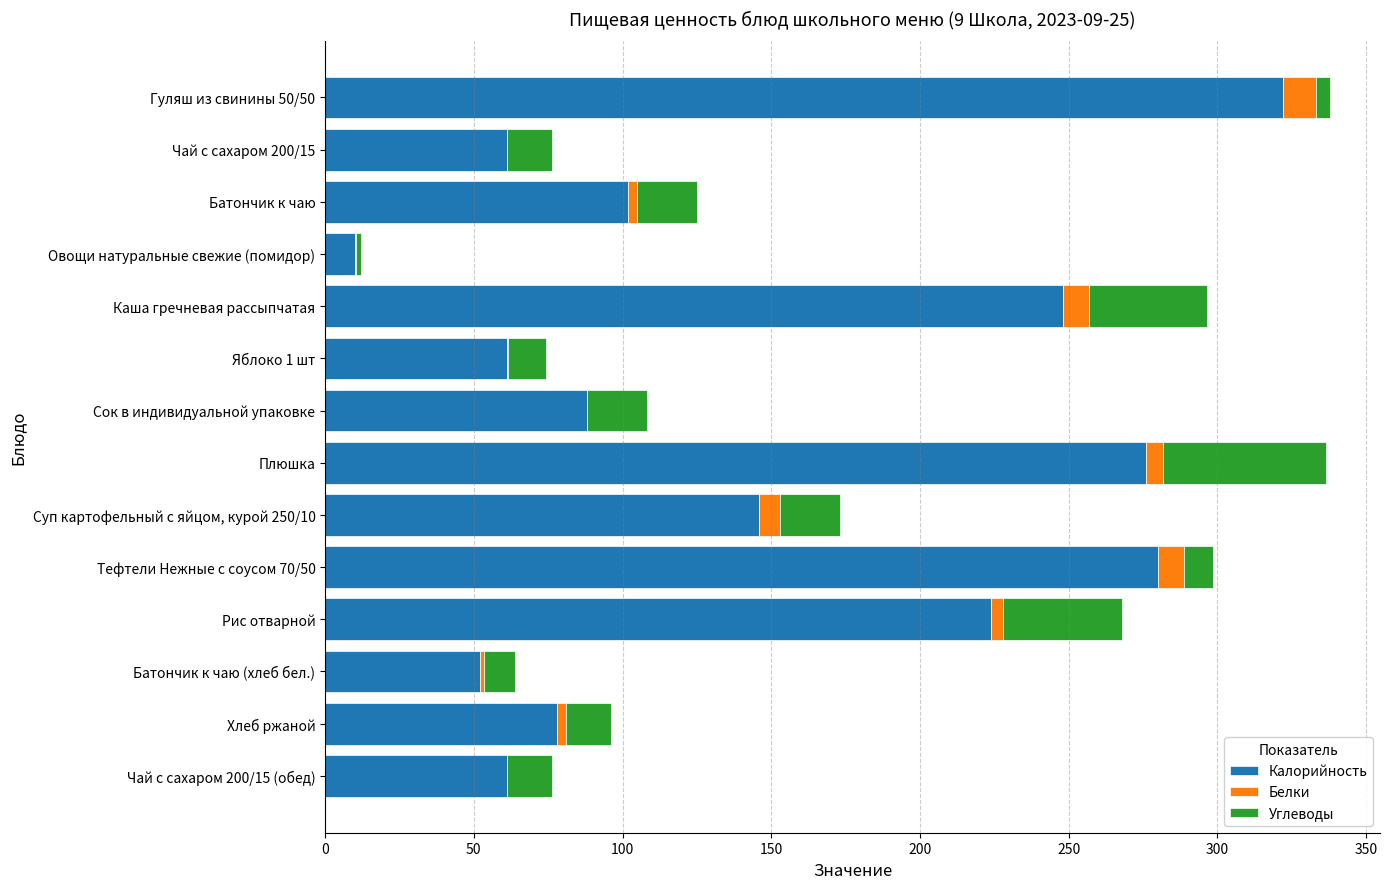

What is the total value across all series at Сок в индивидуальной упаковке?

108.2